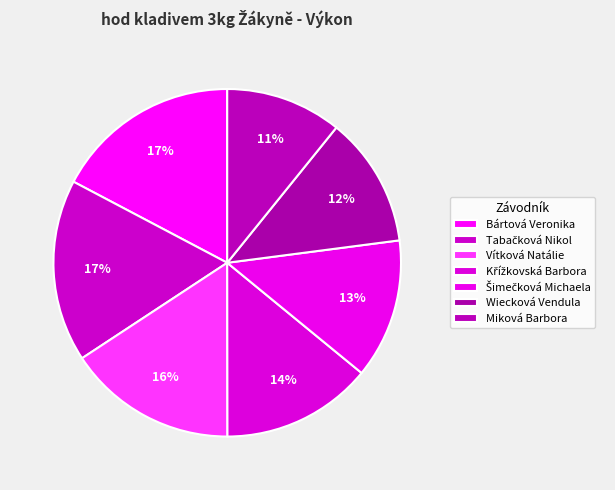

How many slices are in this pie chart?

7